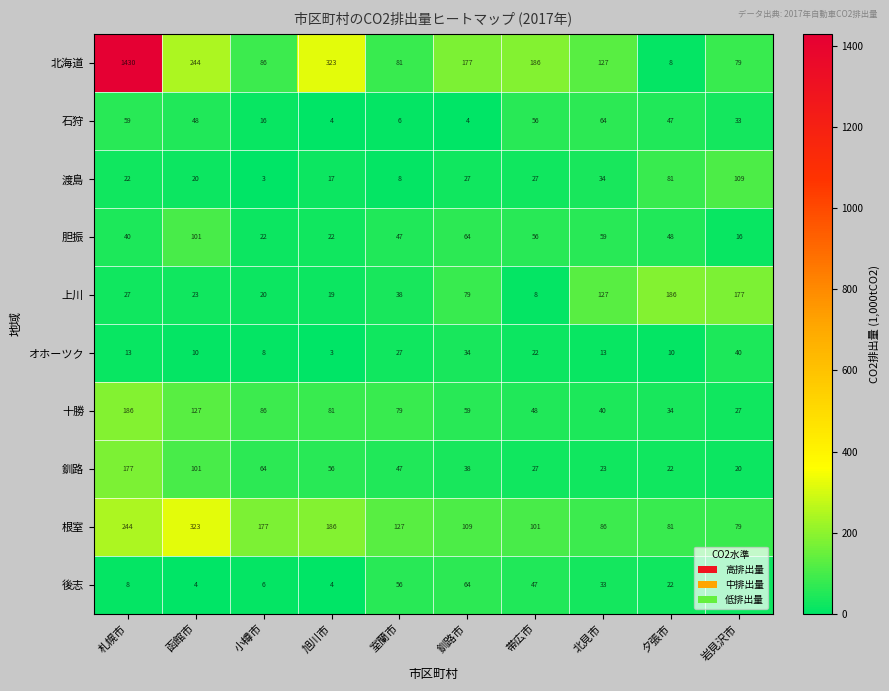

What is the difference between the second highest and minimum values in the 釧路 series?

81